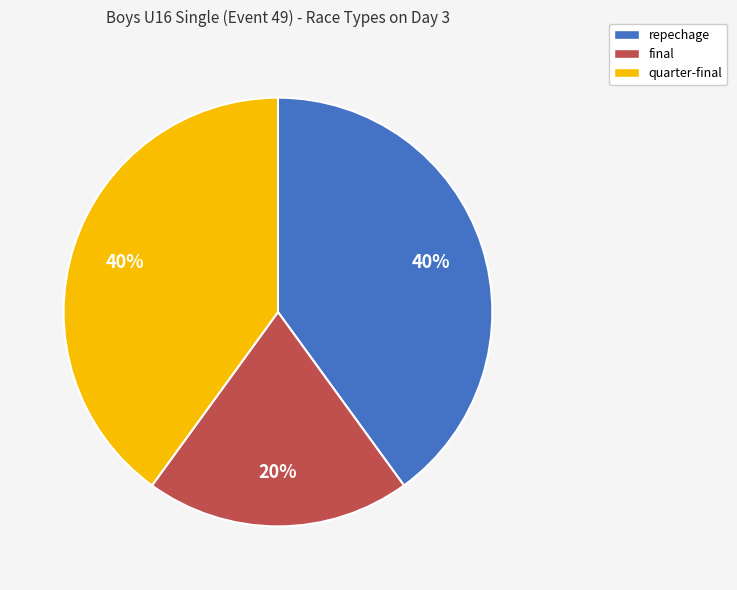

What percentage is the quarter-final slice, to the nearest percent?

40%